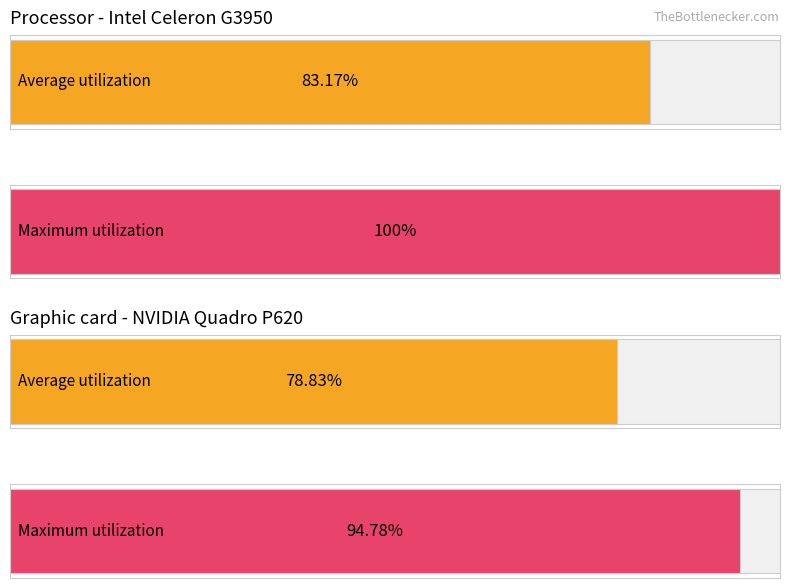

Is it true that Maximum utilization equals 17.6 at SDS_P1?

False